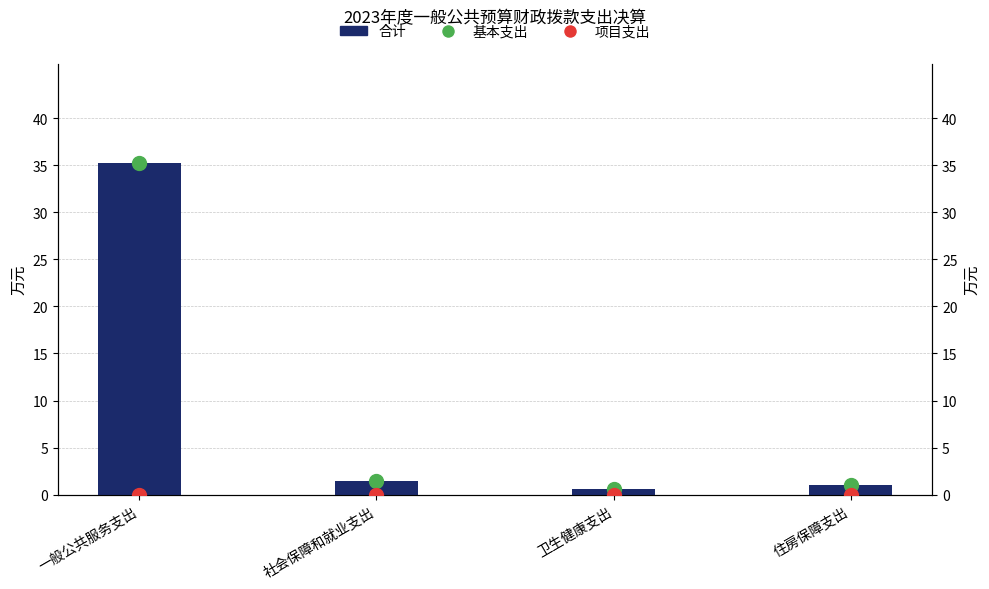

What are all the series names shown in the legend?

合计, 基本支出, 项目支出